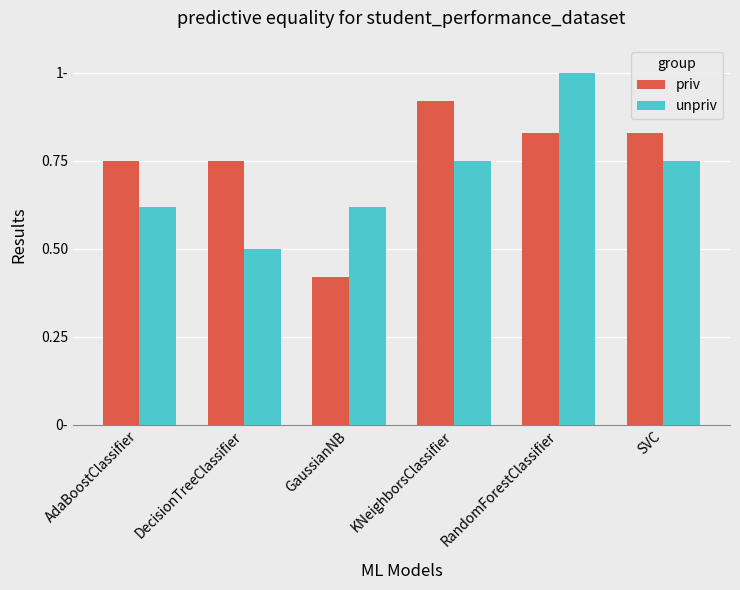

What are all the series names shown in the legend?

priv, unpriv